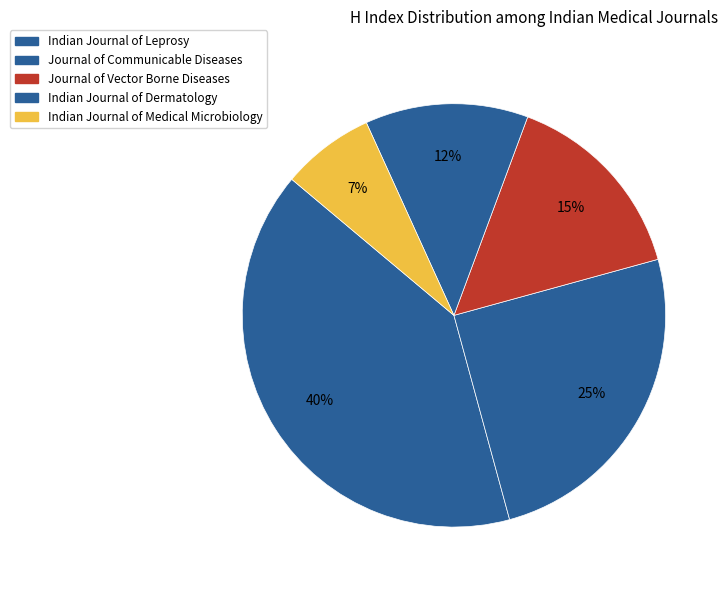

Combined, what portion of the pie is Indian Journal of Medical Microbiology and Journal of Vector Borne Diseases?

22.2%